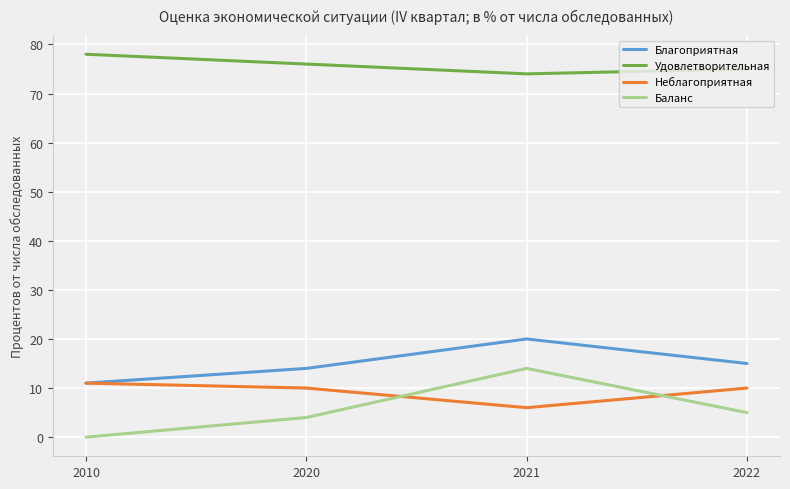

Which category has the lowest value in the Баланс series?

2010